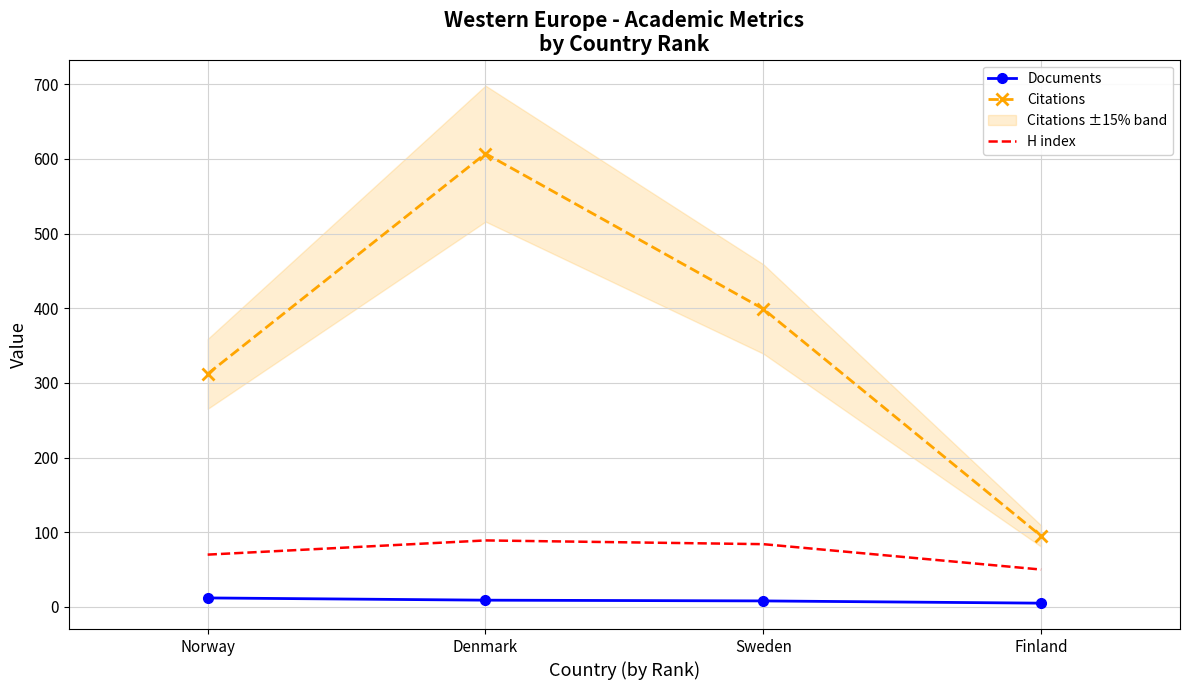

True or false: Citations and Documents cross at least once.

False